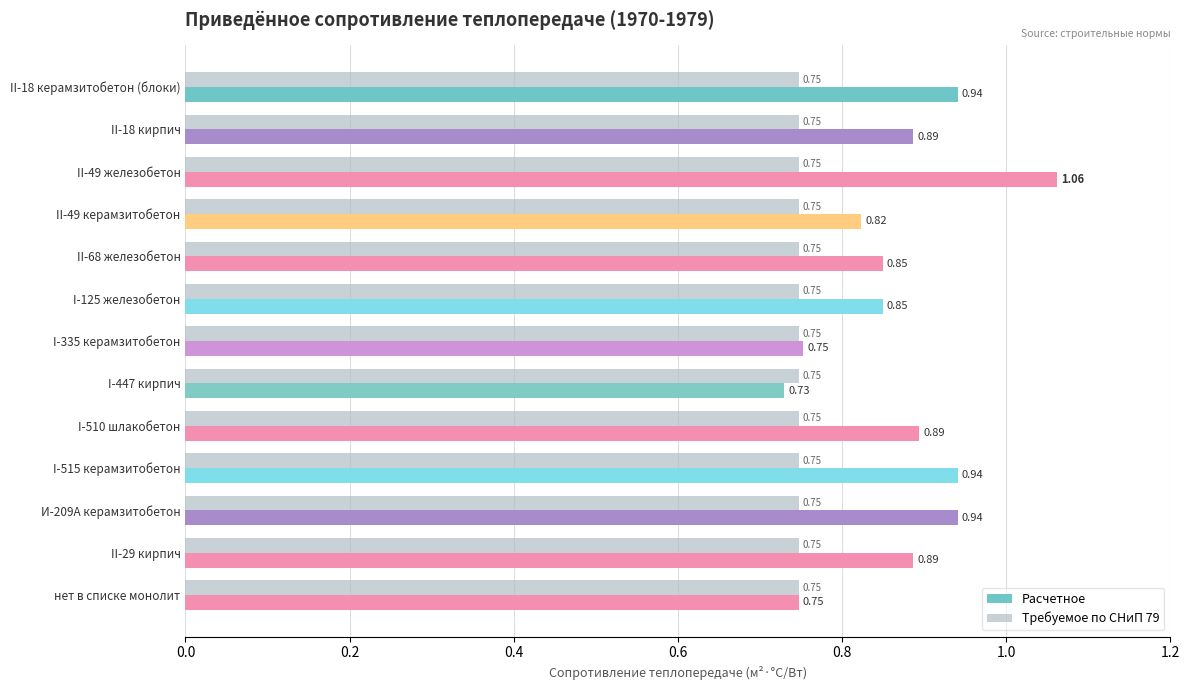

Rank the series by their maximum value, from highest to lowest.

Расчетное, Требуемое по СНиП 79